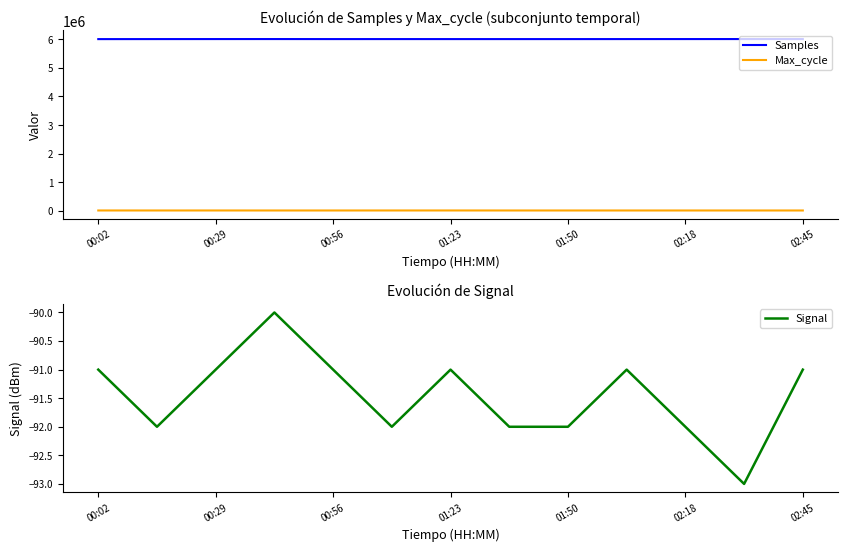

The value of Signal at 11 is -23. True or false?

False